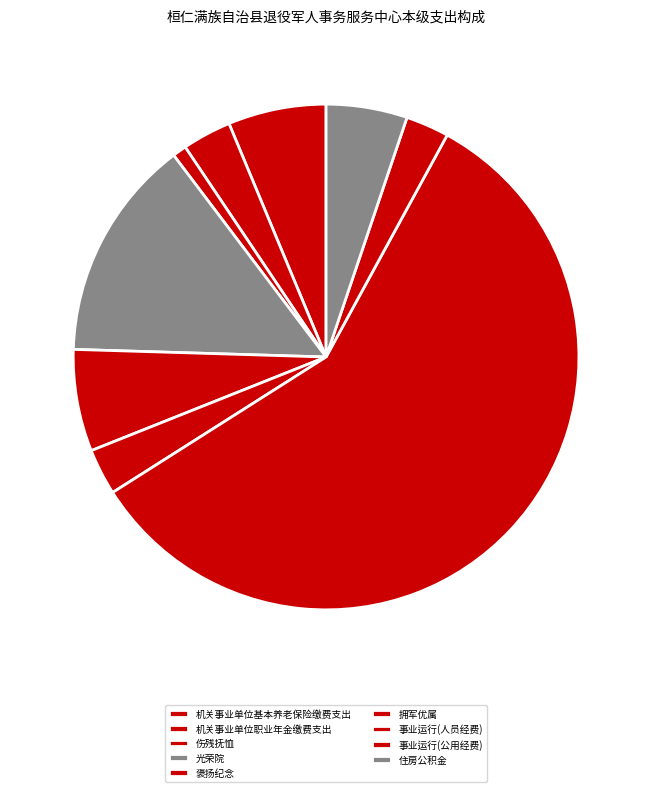

What is the largest slice in the pie chart?

事业运行(人员经费)